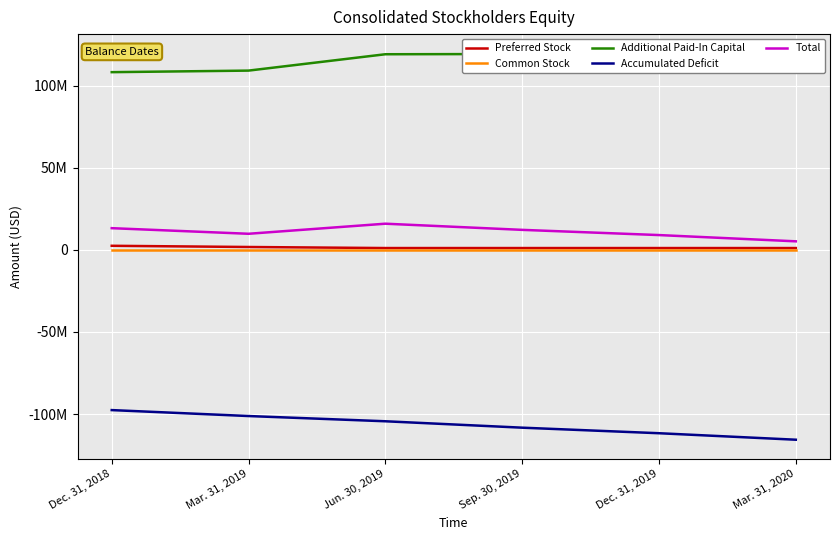

What position from the right is Mar. 31, 2019?

5